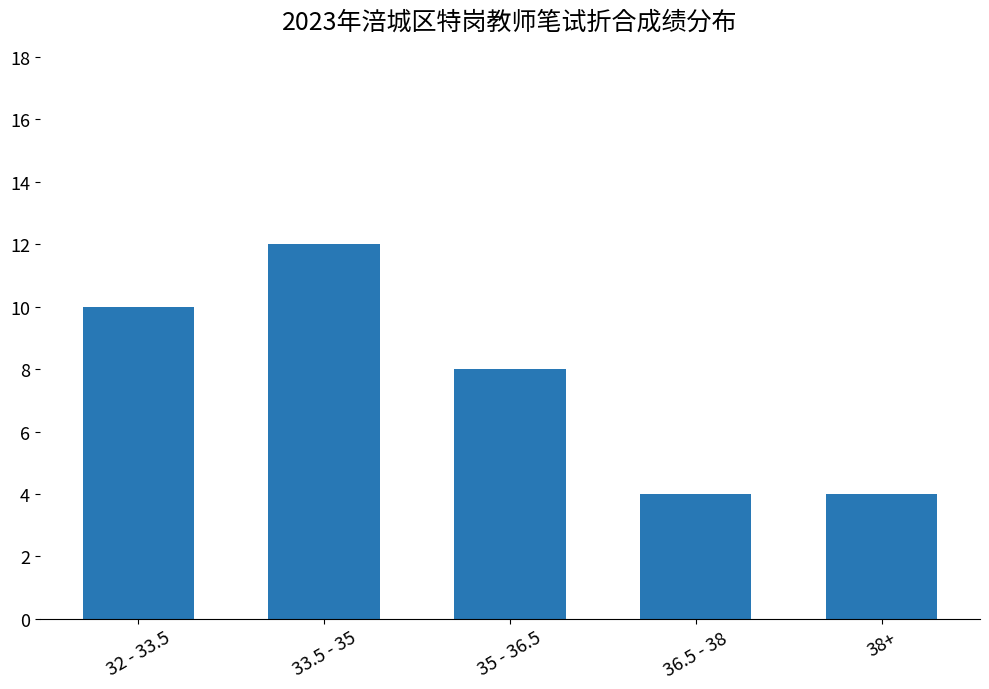

Reading left to right, extract all data points from this chart.

10	12	8	4	4